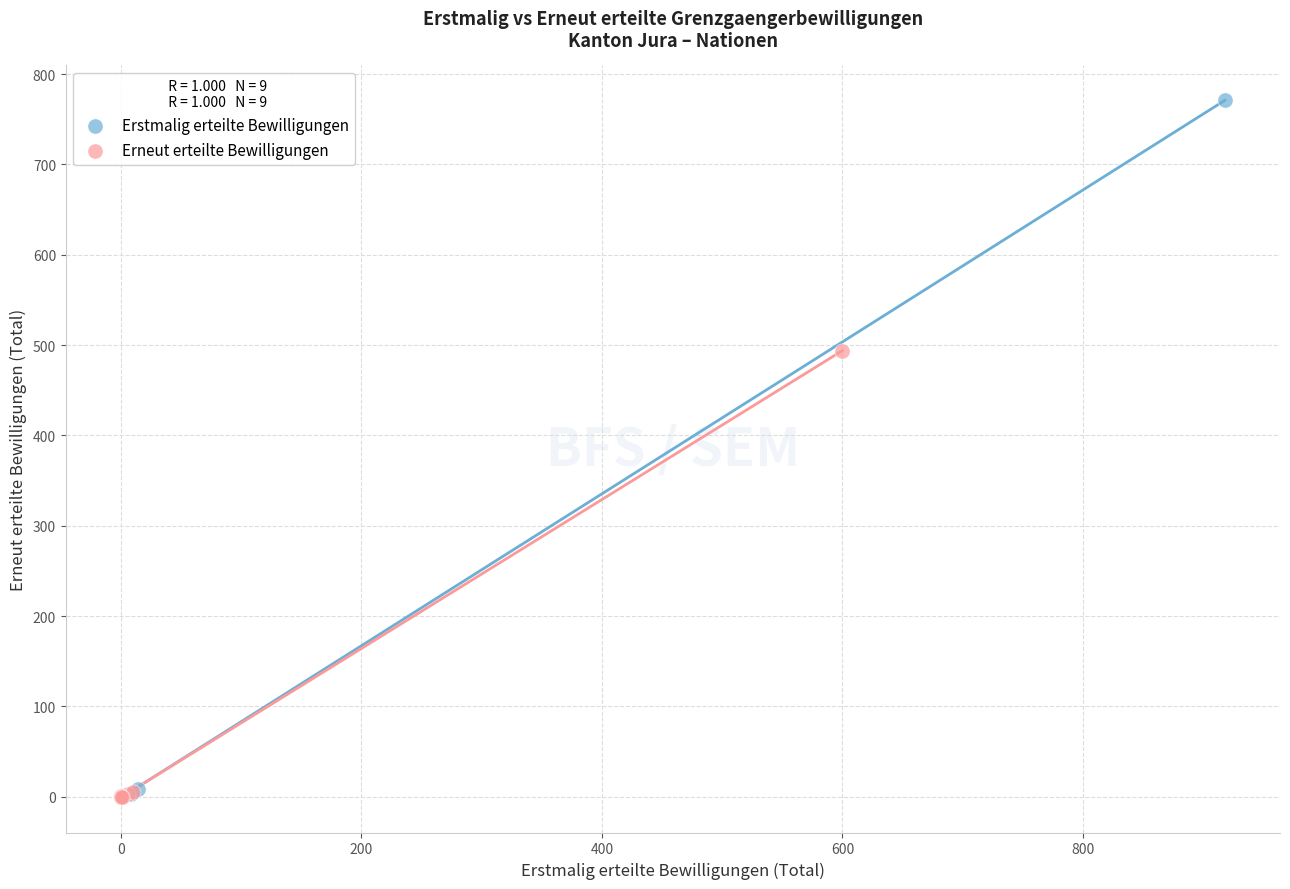

Which series contains the highest Y value?

Erstmalig erteilte Bewilligungen